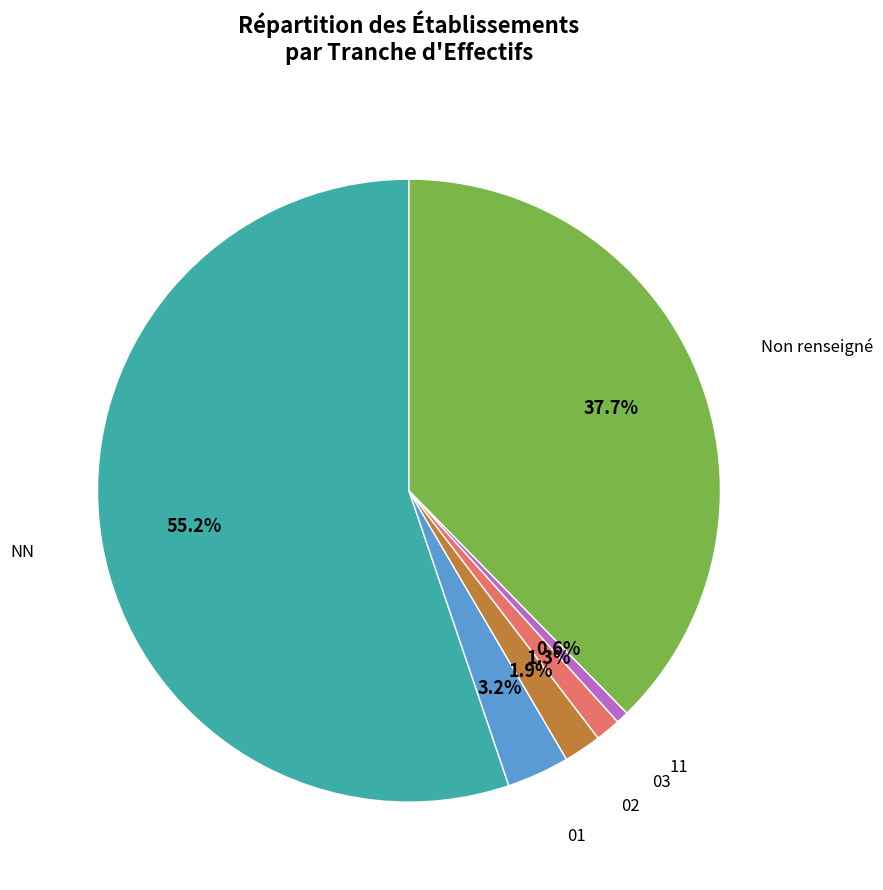

Does any single category account for the majority?

Yes